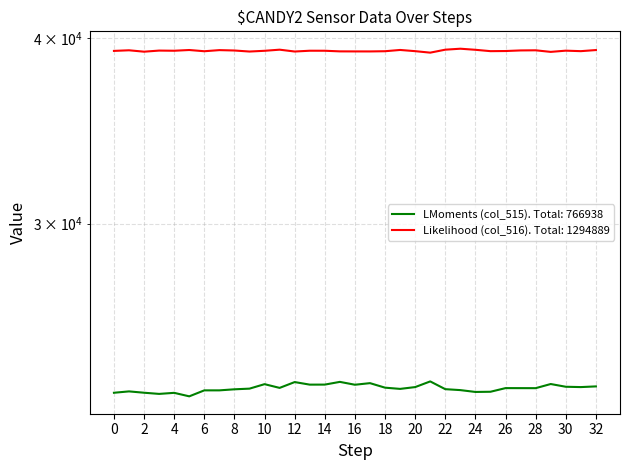

What is the greatest value displayed?

39364